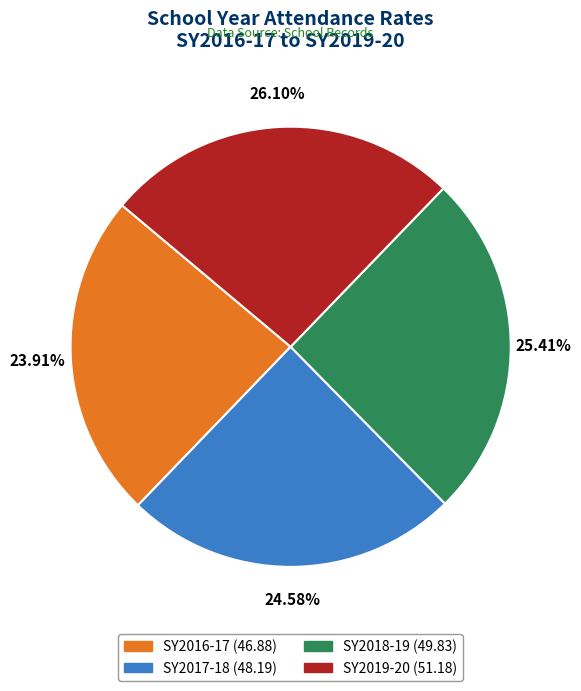

How many slices are in this pie chart?

4